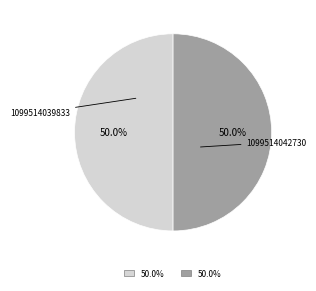

How many slices are in this pie chart?

2